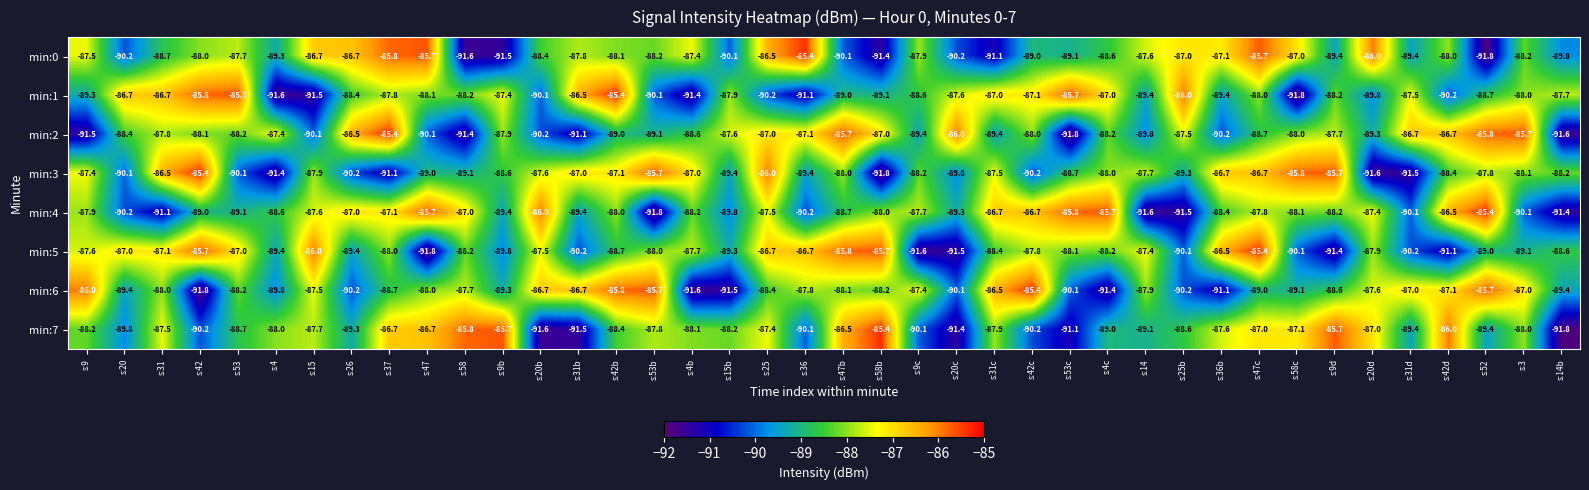

Read the min:1 value at s:47.

-88.1